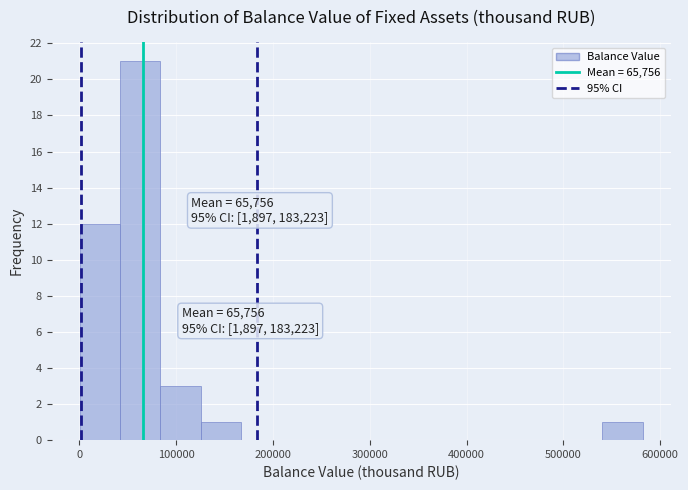

Over which range of the x-axis is the bar tallest?

40000 to 80000